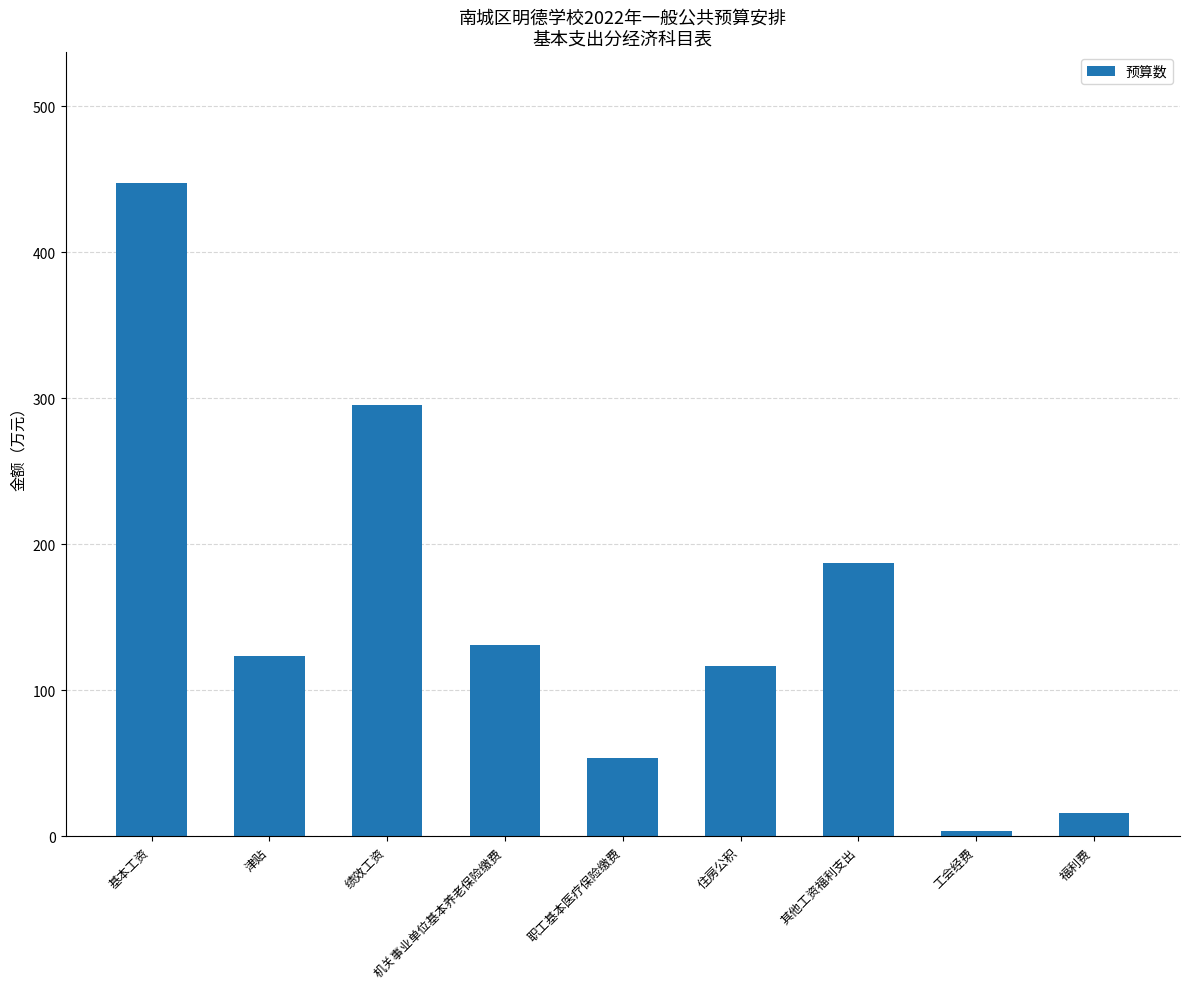

Rank the categories by value from lowest to highest.

工会经费, 福利费, 职工基本医疗保险缴费, 住房公积, 津贴, 机关事业单位基本养老保险缴费, 其他工资福利支出, 绩效工资, 基本工资